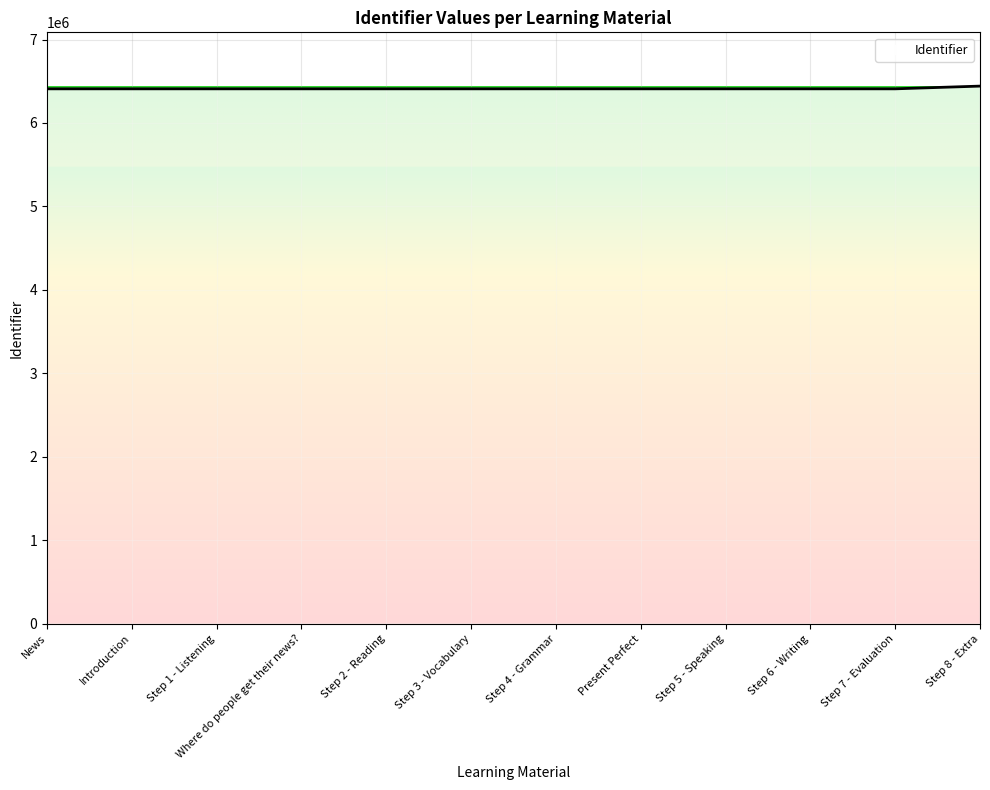

What is the greatest value displayed?

6441960